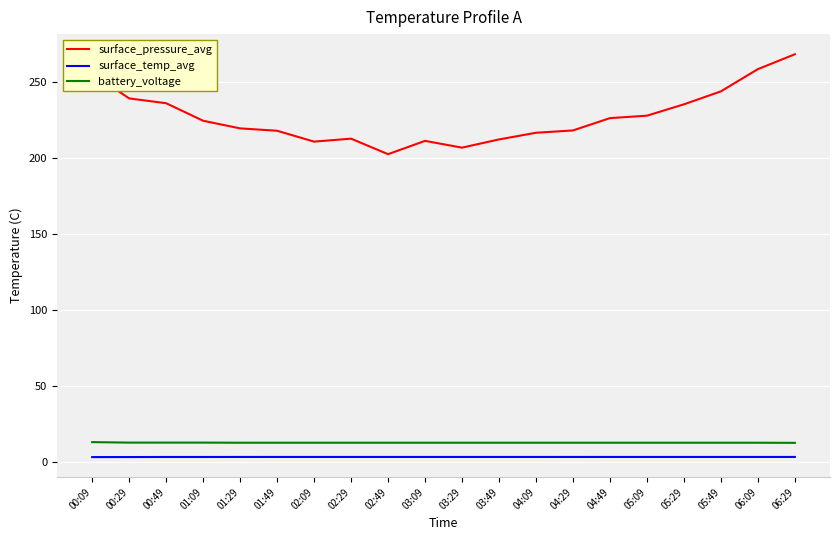

True or false: surface_pressure_avg and battery_voltage cross at least once.

False